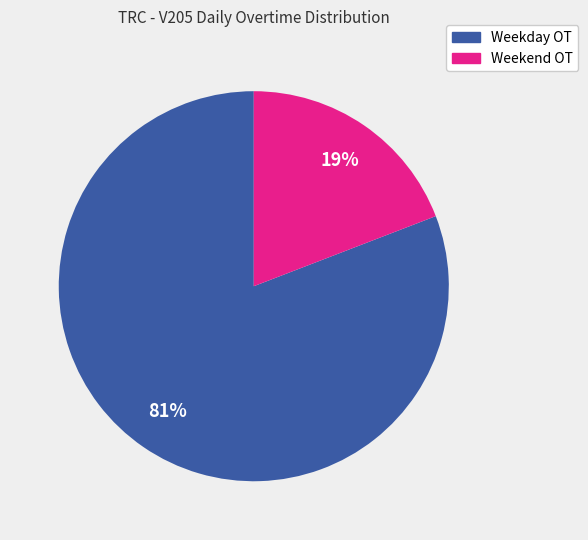

Count the number of slices in the pie.

2